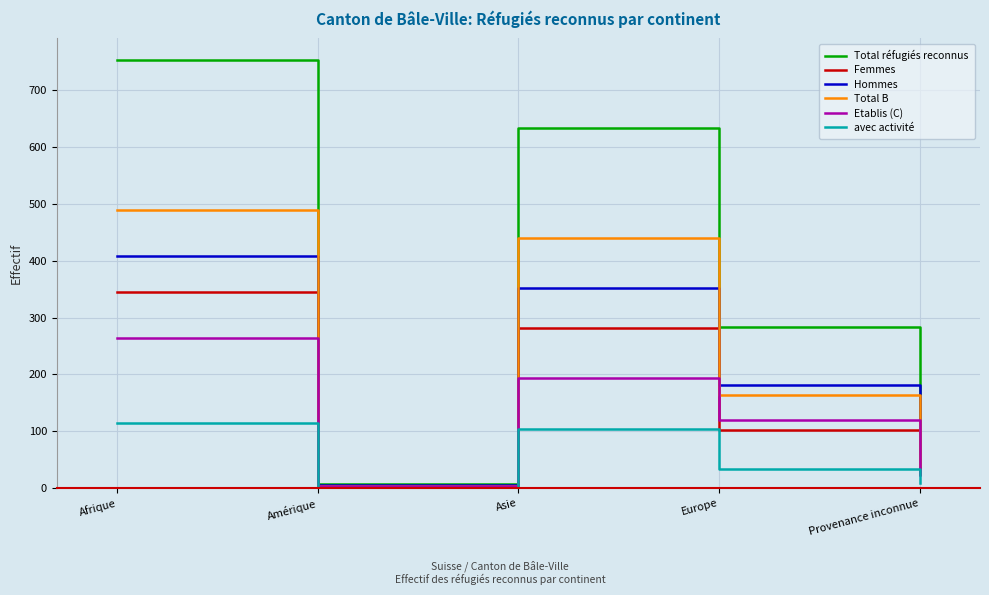

Is it true that Etablis (C) equals 23 at Provenance inconnue?

True